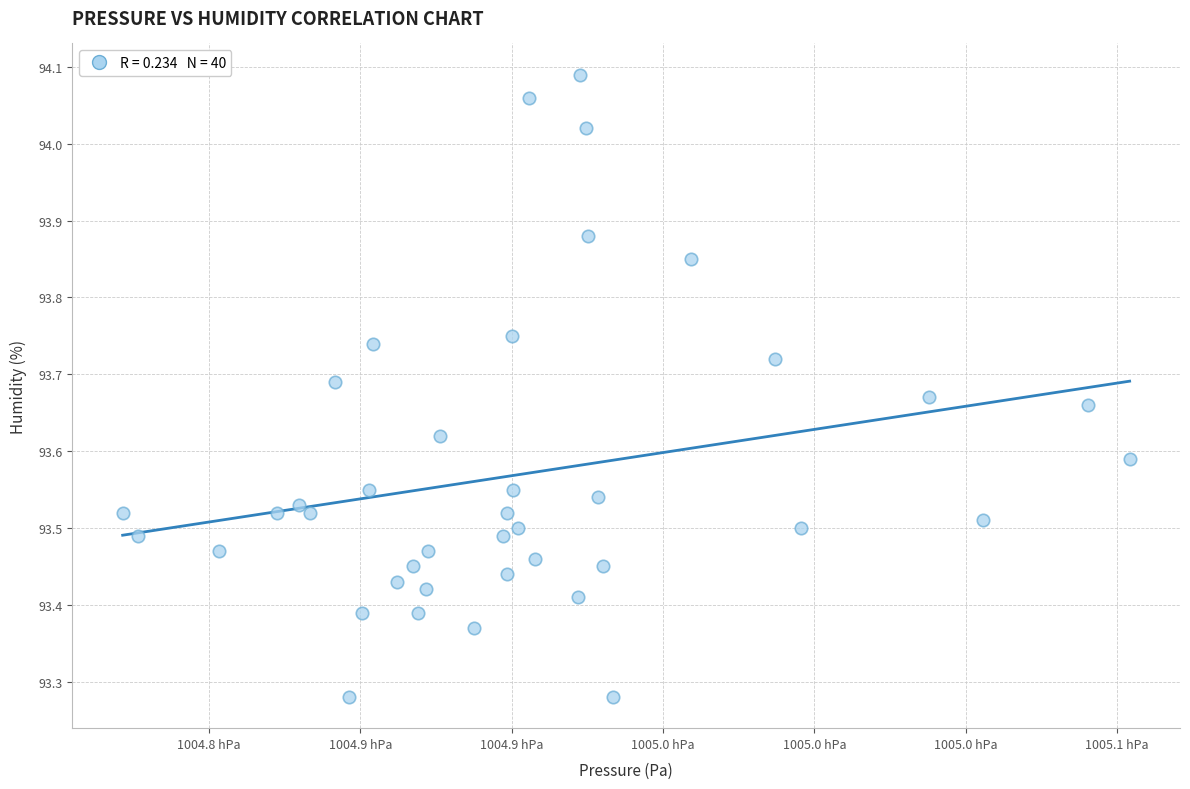

What is the range of Y values (max minus min)?

0.8